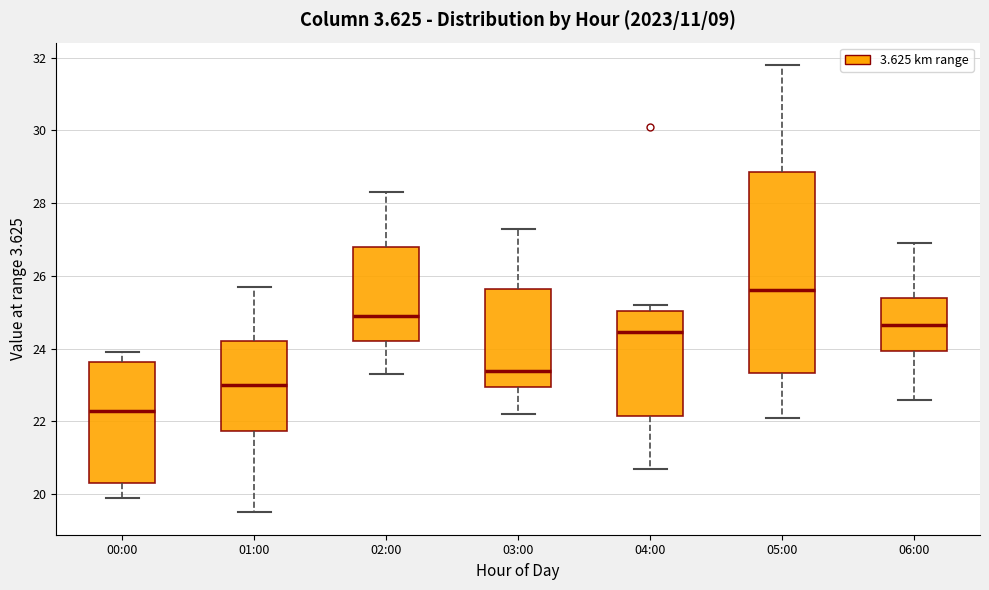

Where does the median line of the box for 02:00 sit on the y-axis? The values are not printed on the chart, so give them approximately, as read against the axis.

25.0